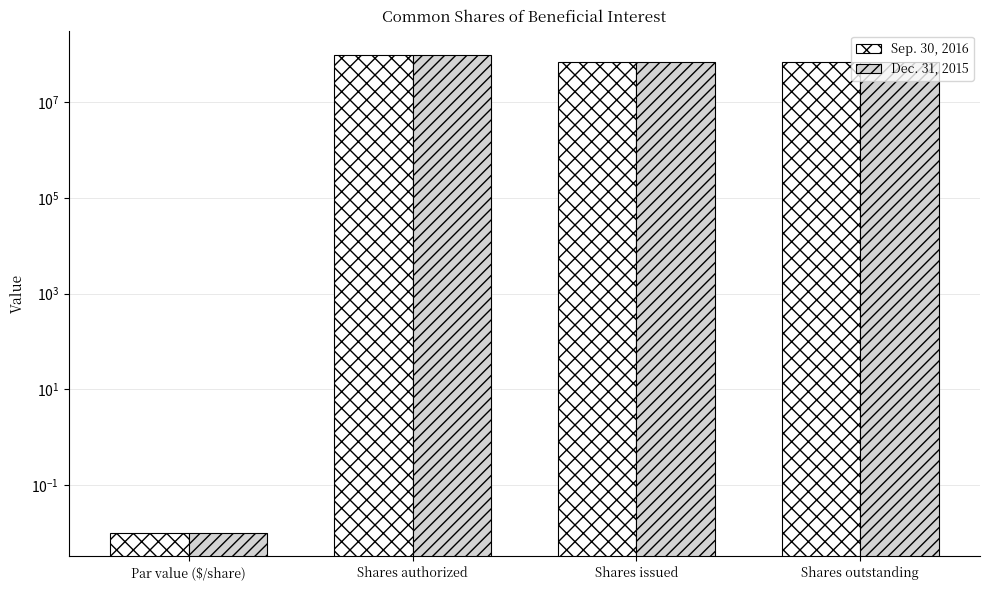

Which series has the widest spread of values?

Sep. 30, 2016